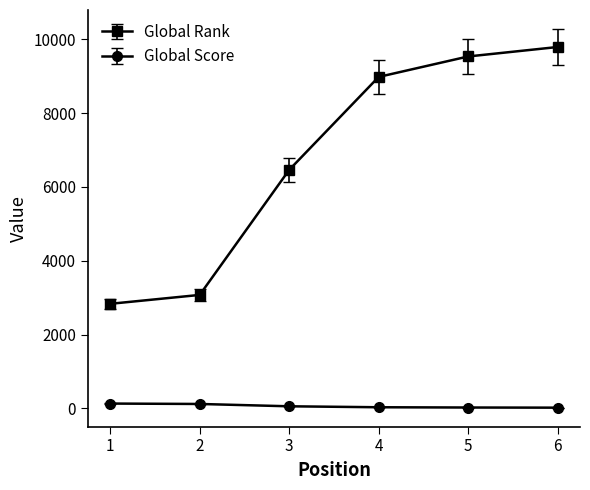

Which series has the widest spread of values?

Global Rank